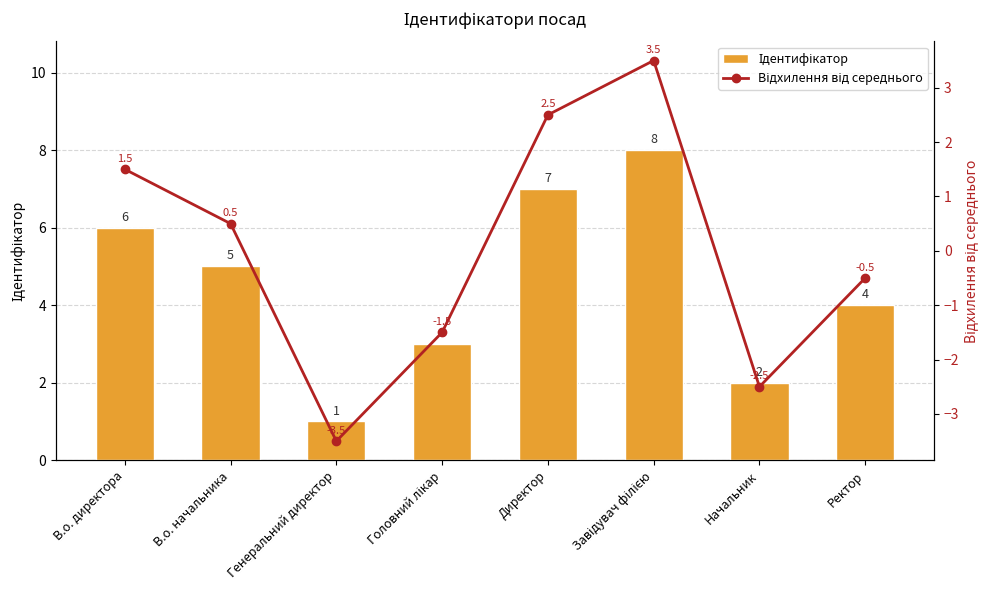

How many Ідентифікатор values are between 3 and 7?

5